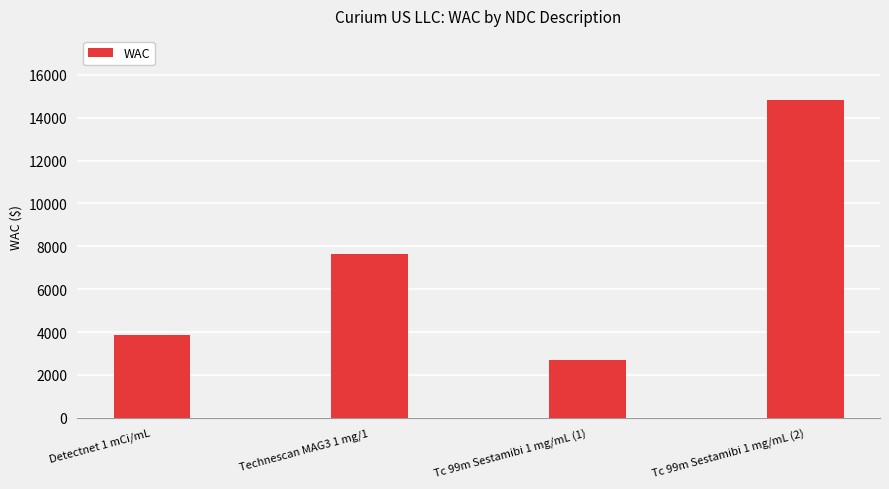

List the labels in order of value, smallest first.

Tc 99m Sestamibi 1 mg/mL (1), Detectnet 1 mCi/mL, Technescan MAG3 1 mg/1, Tc 99m Sestamibi 1 mg/mL (2)